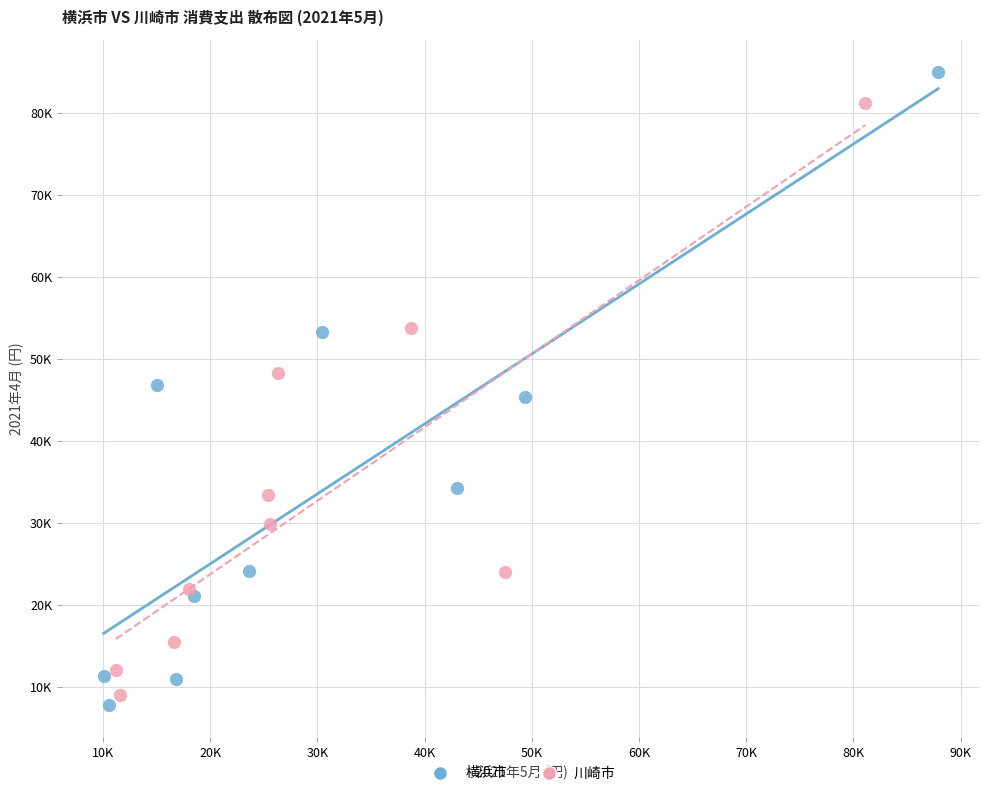

Which series reaches the minimum Y coordinate?

横浜市